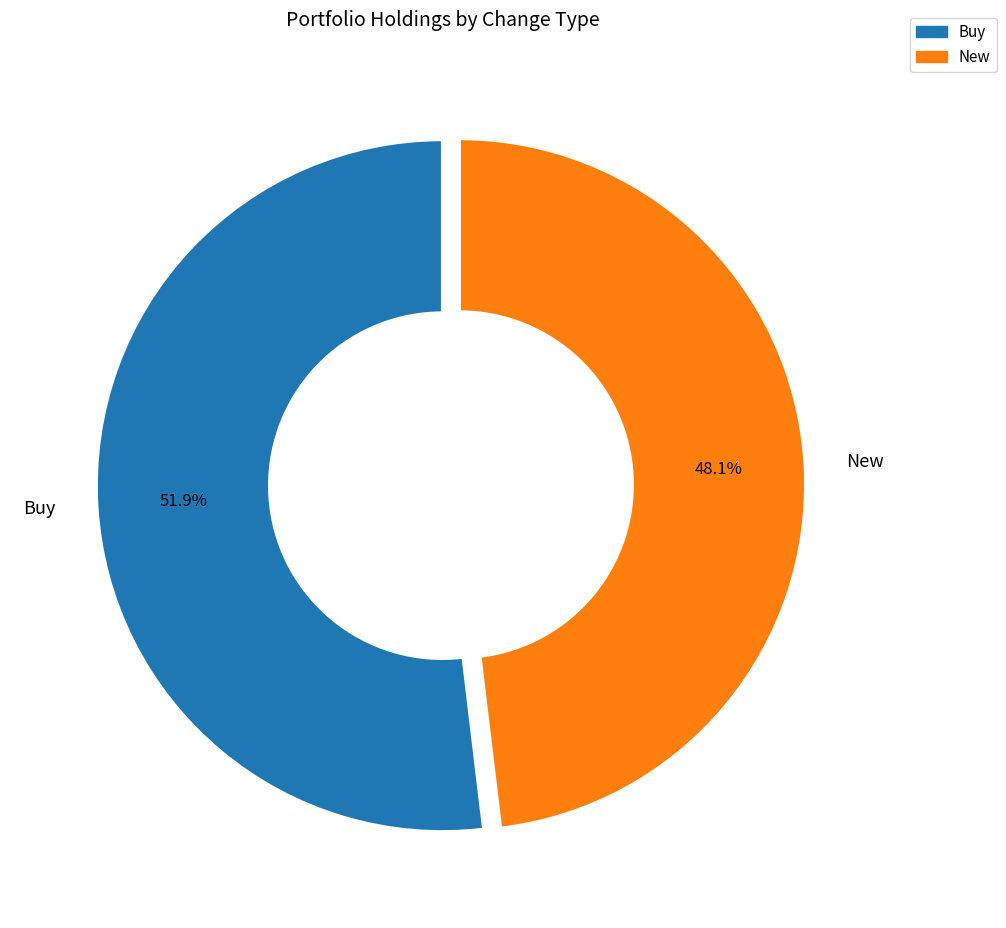

Rank the categories by value from highest to lowest.

Buy, New